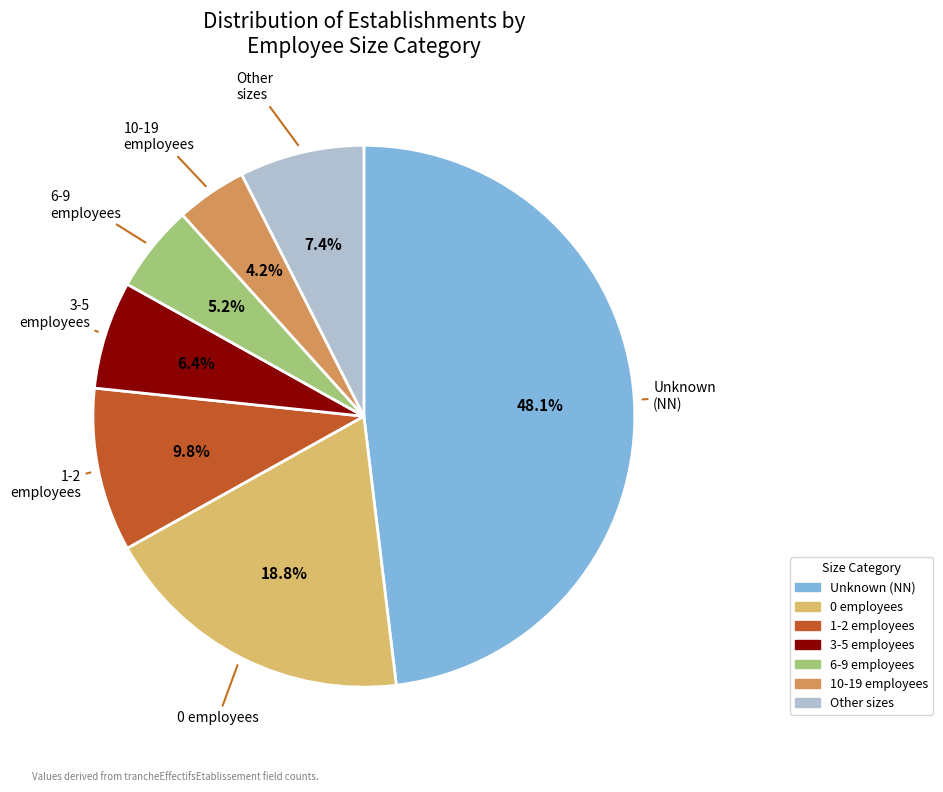

Count the number of slices in the pie.

7